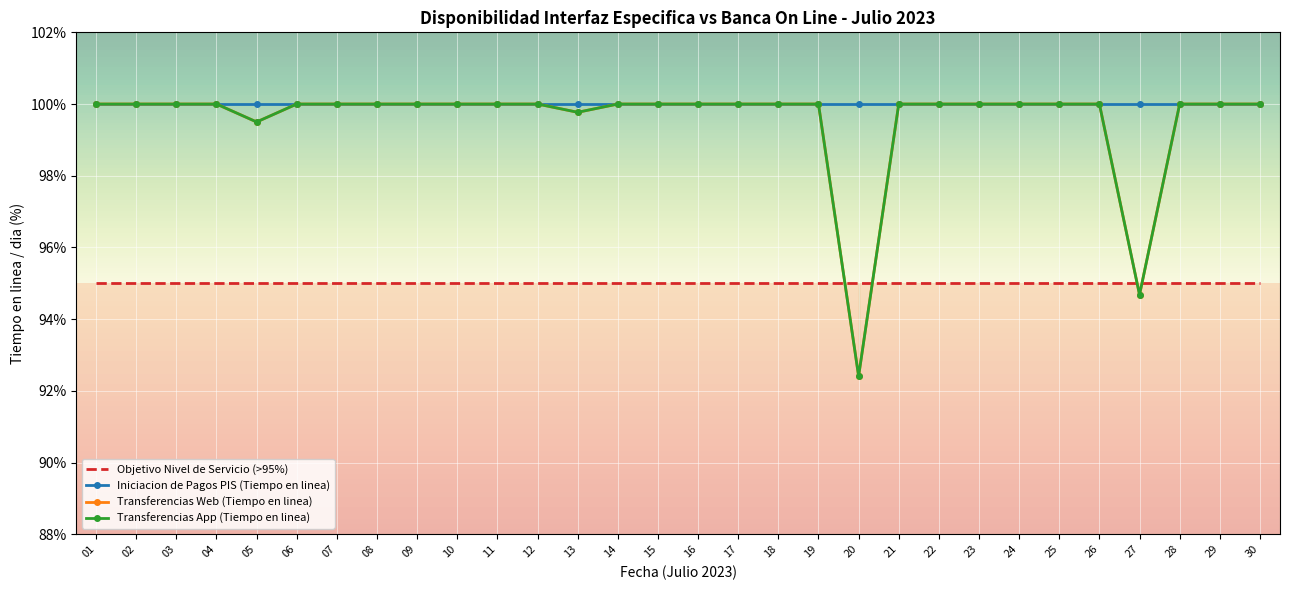

The value of Iniciacion de Pagos PIS (Tiempo en linea) at 22 is 100.0. True or false?

True